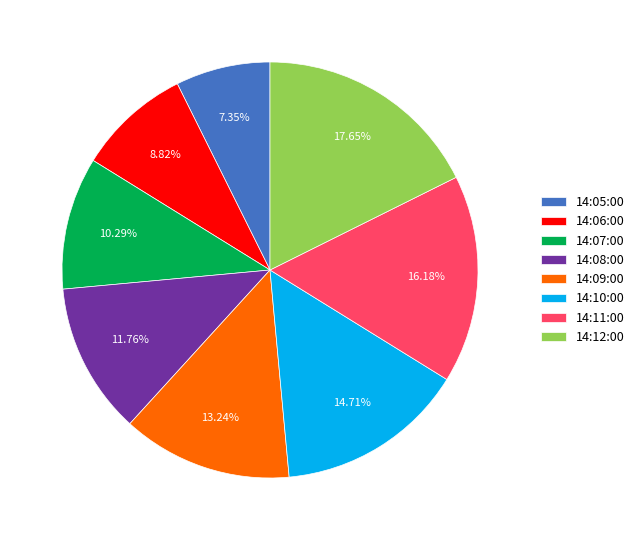

Which slice is the largest?

14:12:00